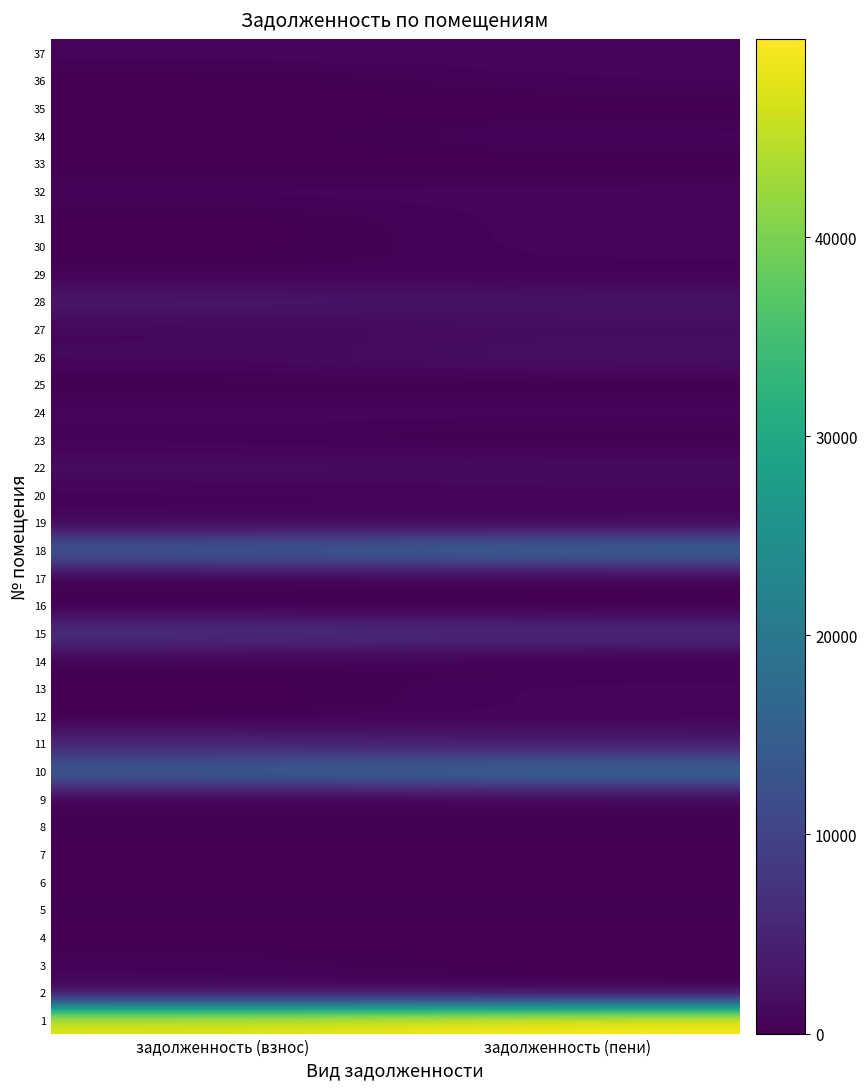

What is the total value across all series at задолженность (пени)?

110864.9